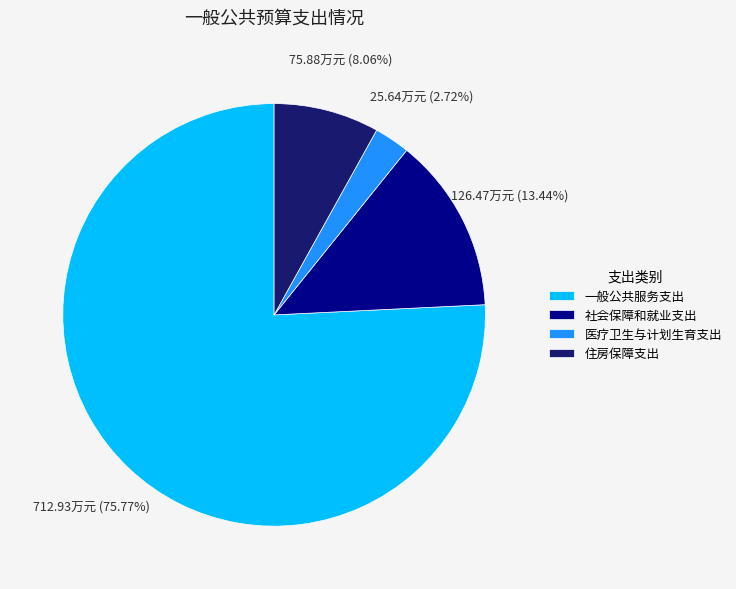

How much of the chart is everything except 住房保障支出?

91.9%